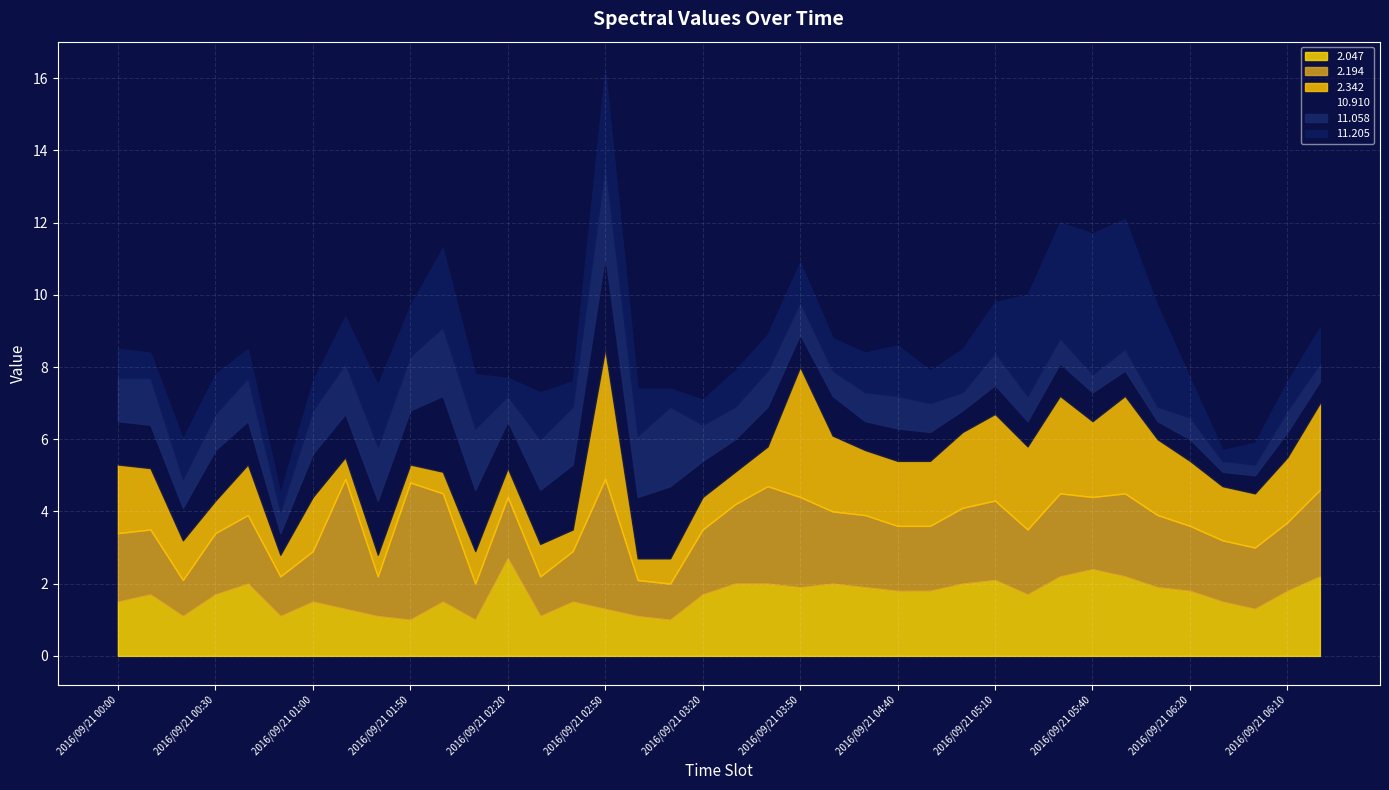

True or false: 2.194 has more than 0 points higher than both neighbors.

True